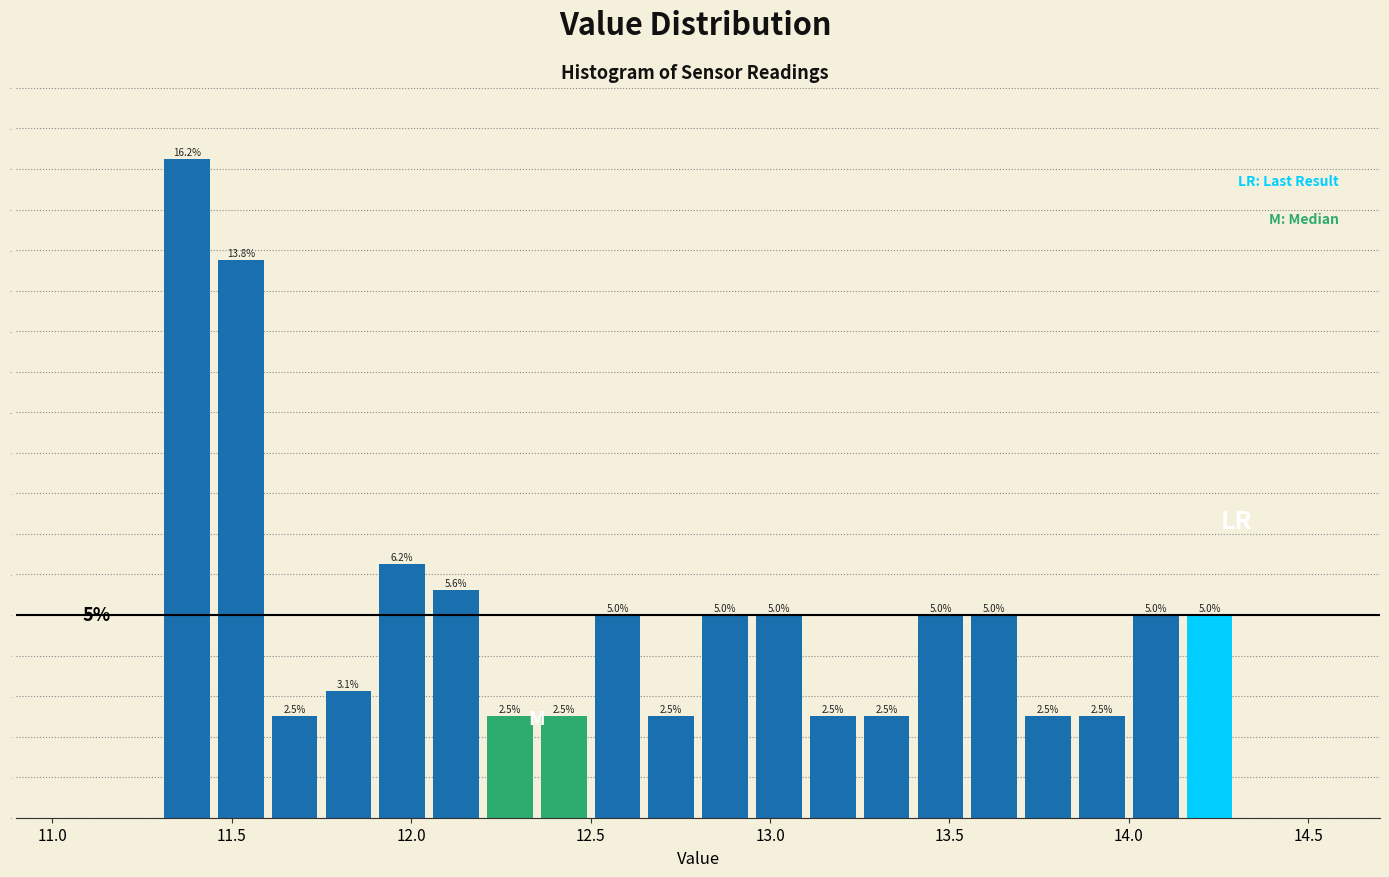

Read against the x-axis, roughly where is the centre of the tallest bar?

11.40